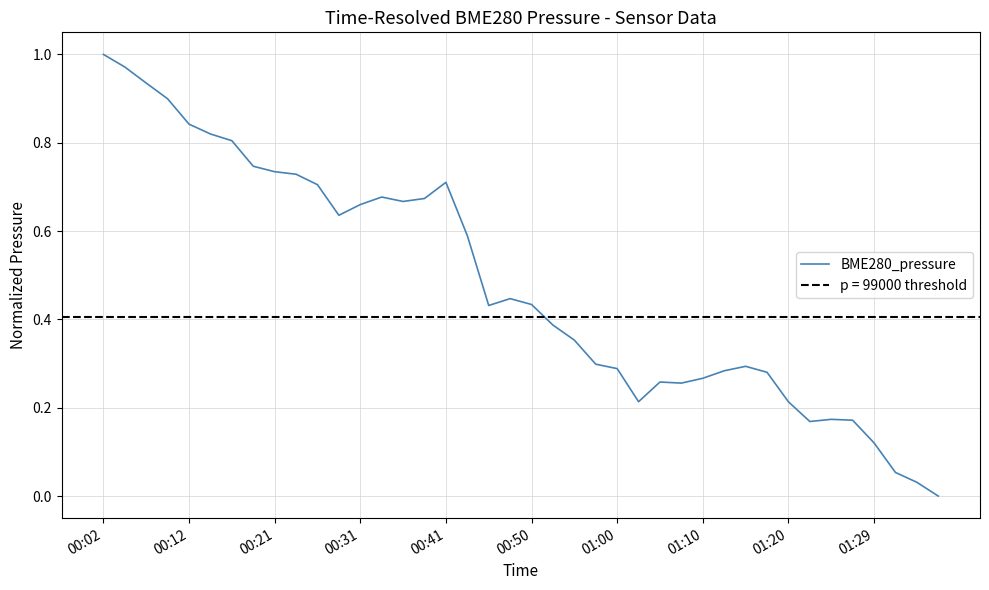

The chart shows a value of 0.1 at 37. True or false?

True